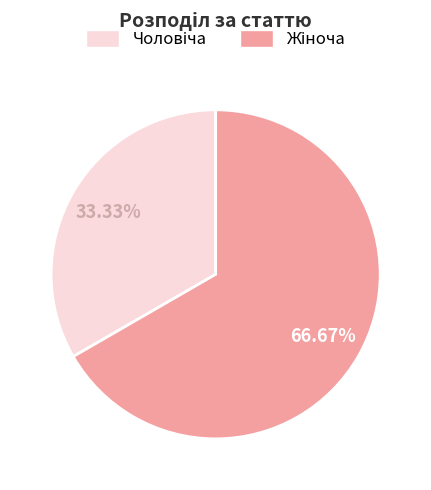

Is there a majority slice in this chart?

Yes